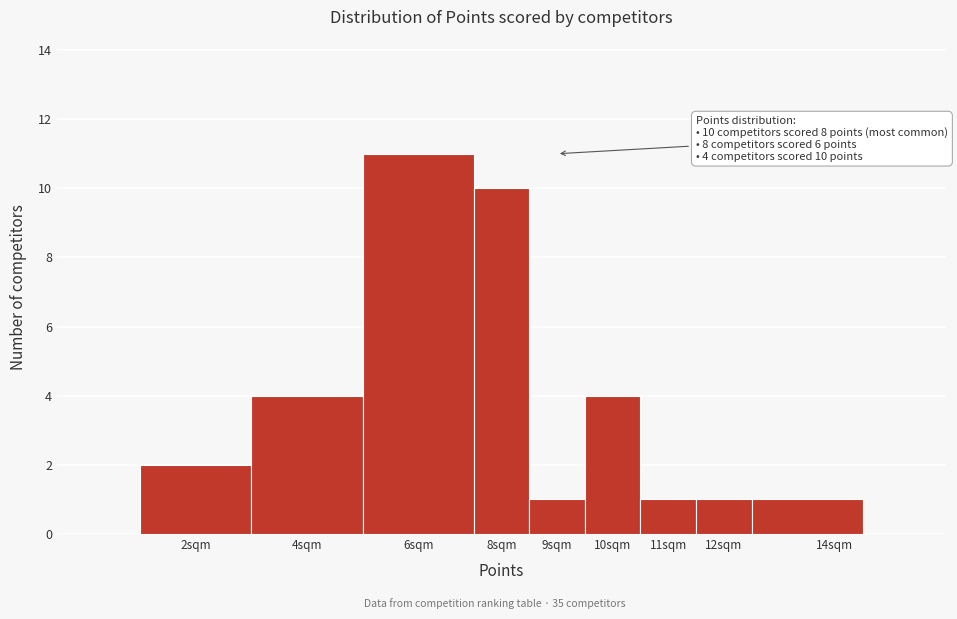

Reading left to right, extract all data points from this chart.

2	4	11	10	1	4	1	1	1